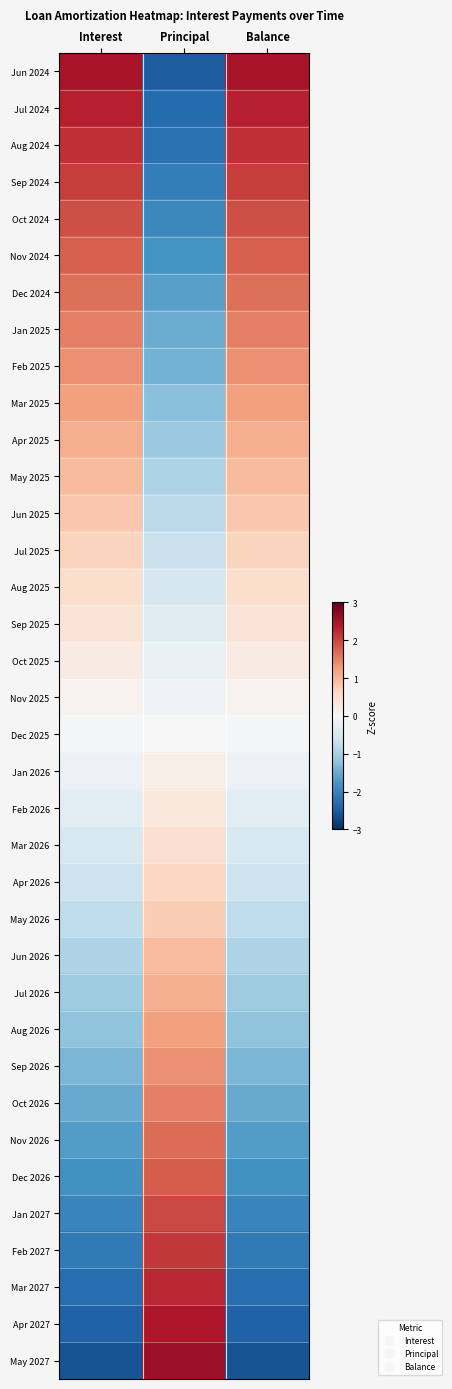

At which category is the sum across all series the highest?

Balance